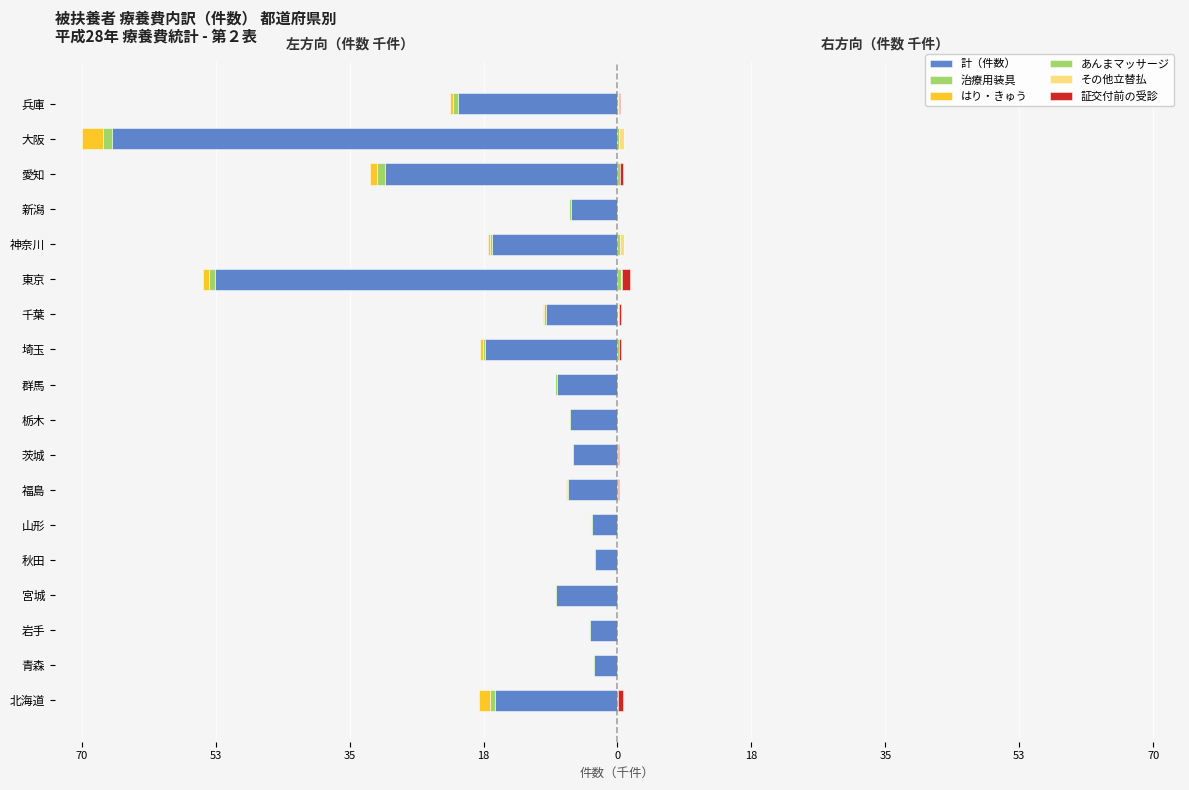

The value of あんまマッサージ at 北海道 is 0.1. True or false?

False